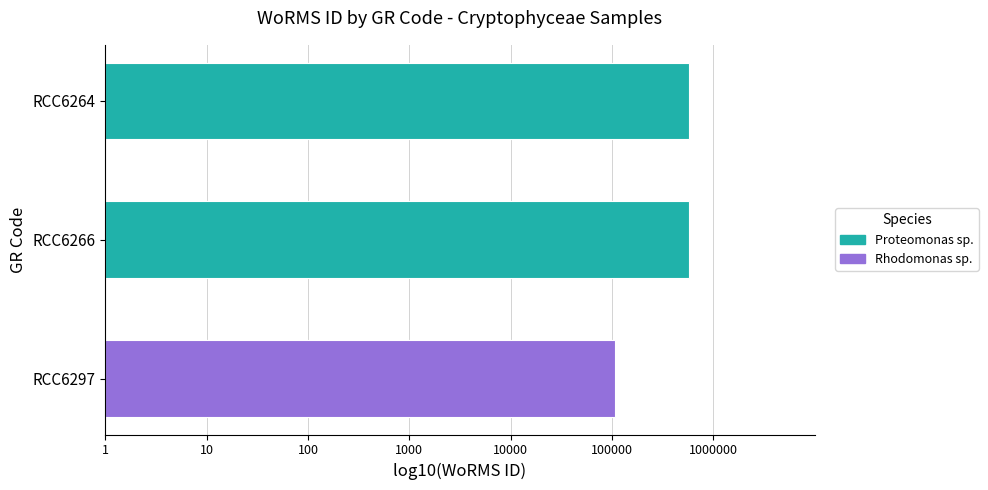

List the labels in order of value, smallest first.

RCC6297, RCC6264, RCC6266